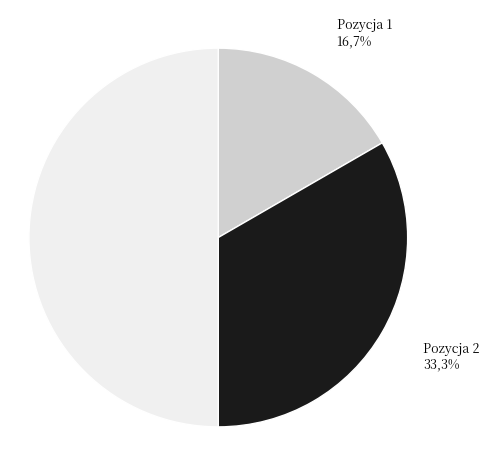

To the nearest percent, what is the difference between the largest and smallest slice percentages?

33%